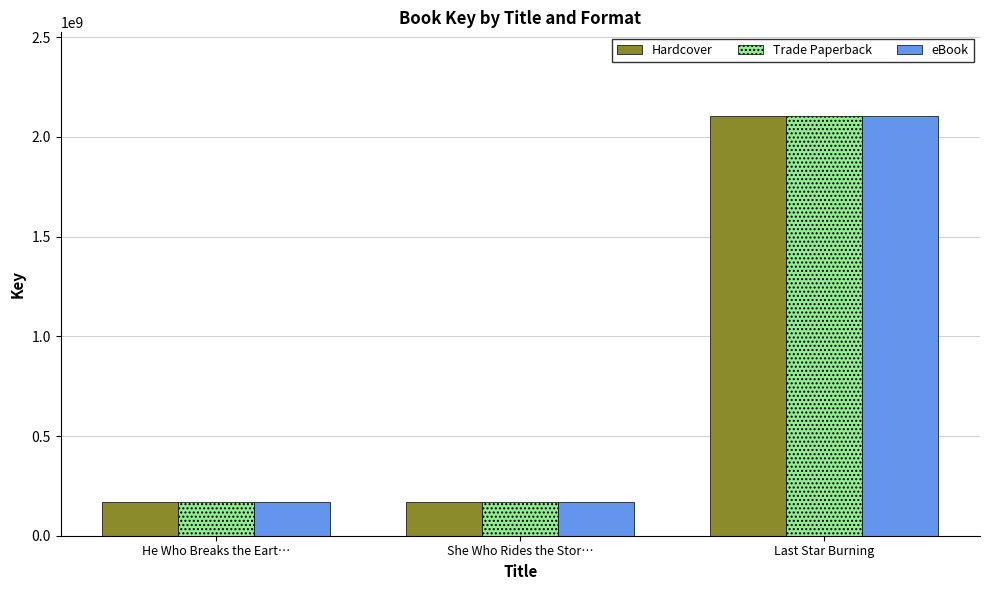

Is the value of Trade Paperback at She Who Rides the Stor… greater than the value of Hardcover at Last Star Burning?

No